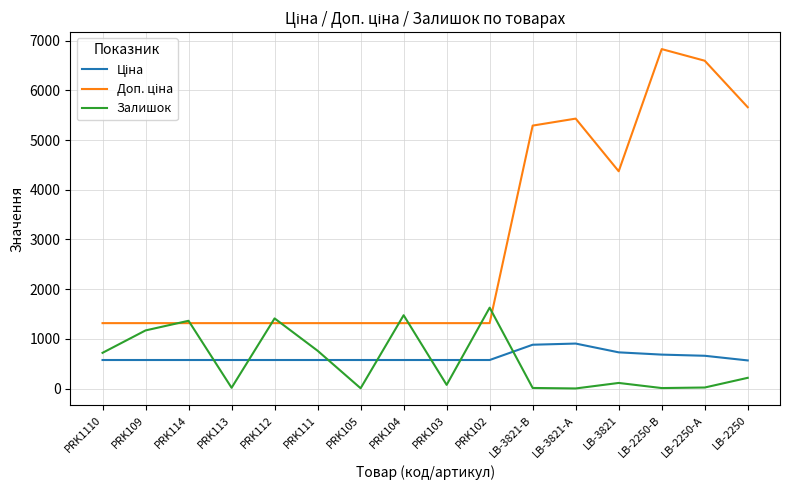

What is the smallest value displayed?

2.0